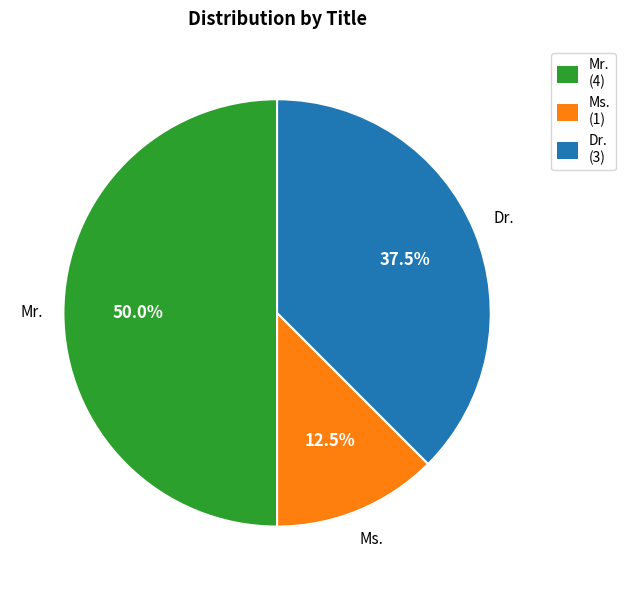

To the nearest percent, what portion does Mr. represent?

50%